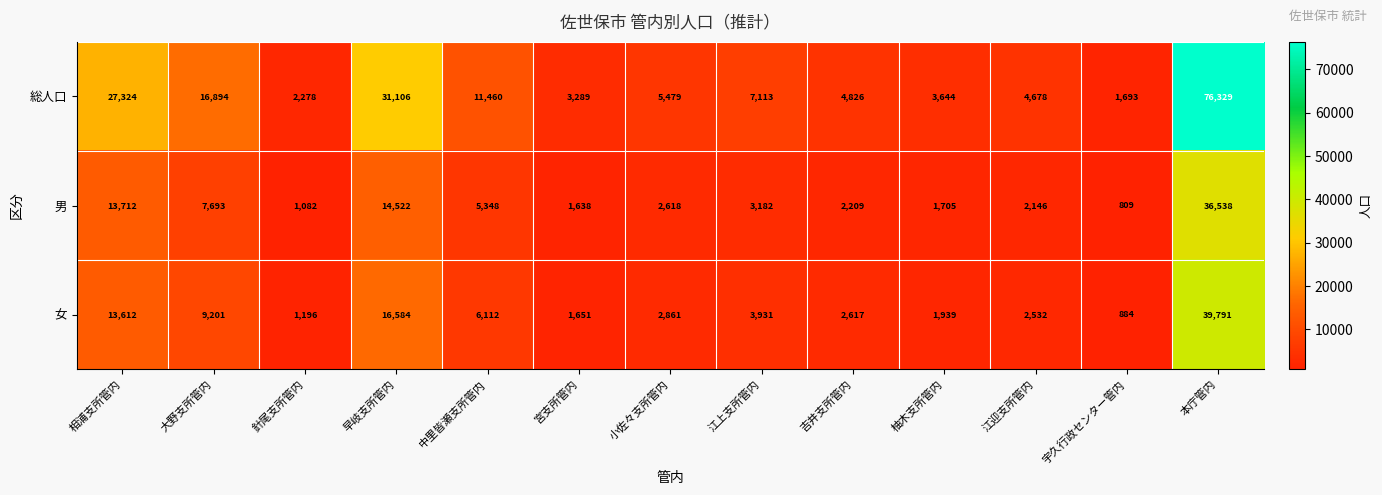

How many categories are shown in the chart?

13